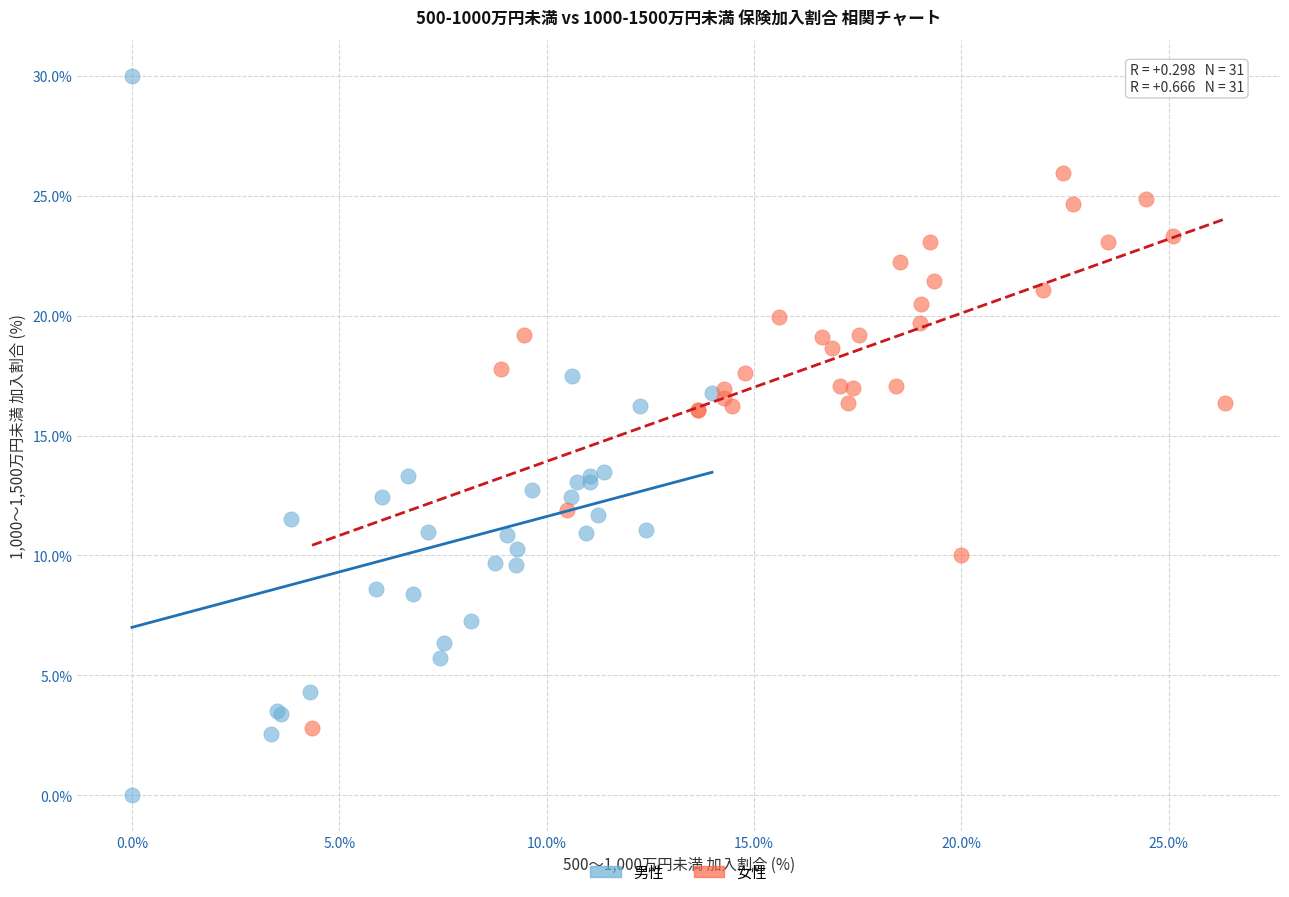

Which series reaches the minimum Y coordinate?

男性